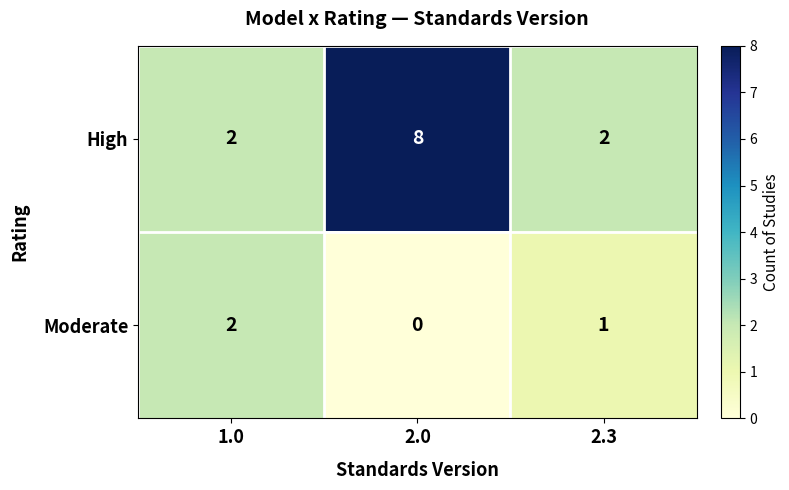

How many distinct data groups are displayed?

2